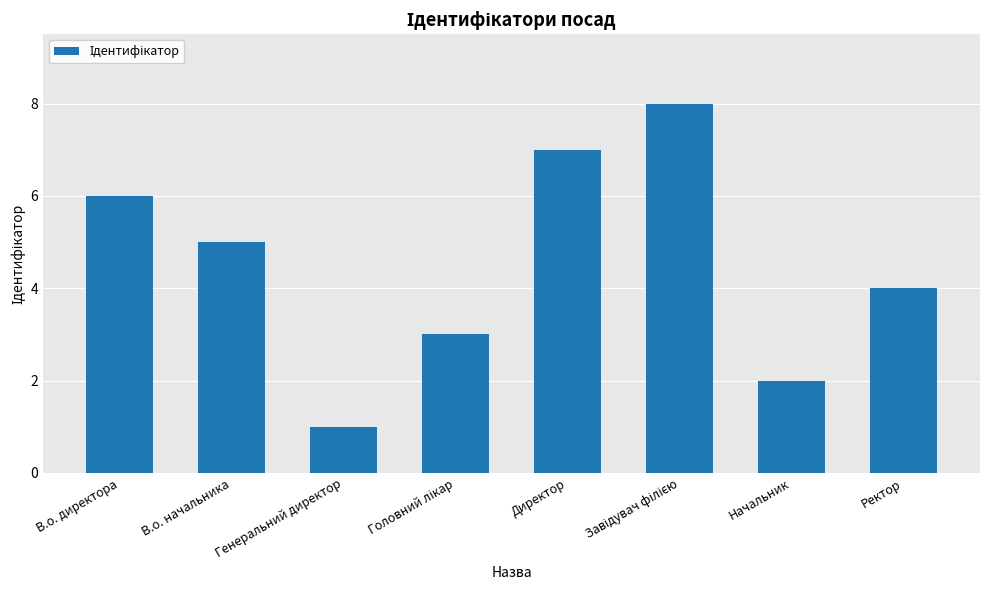

At which label is the value closest to 4?

Ректор